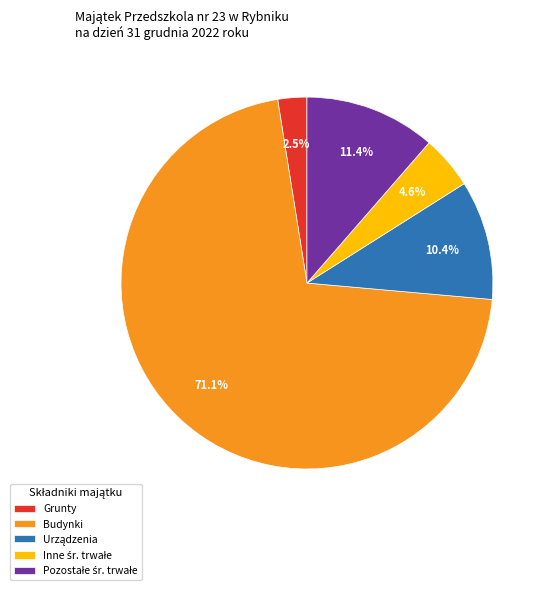

How much of the chart is everything except Budynki?

28.9%